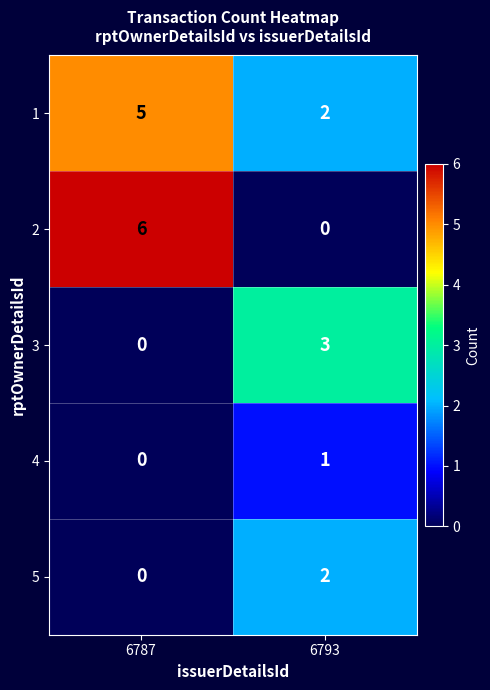

Is it true that 1 equals 2 at 6793?

True